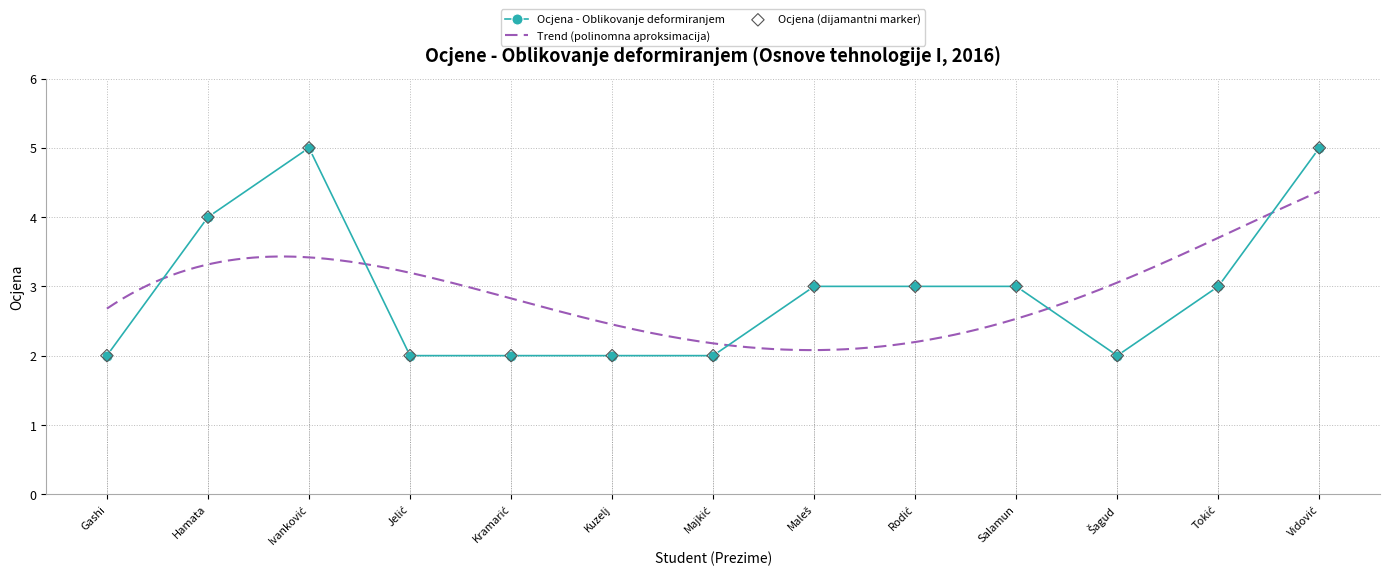

Approximately how many times larger is the value at Ivanković compared to Maleš?

1.7